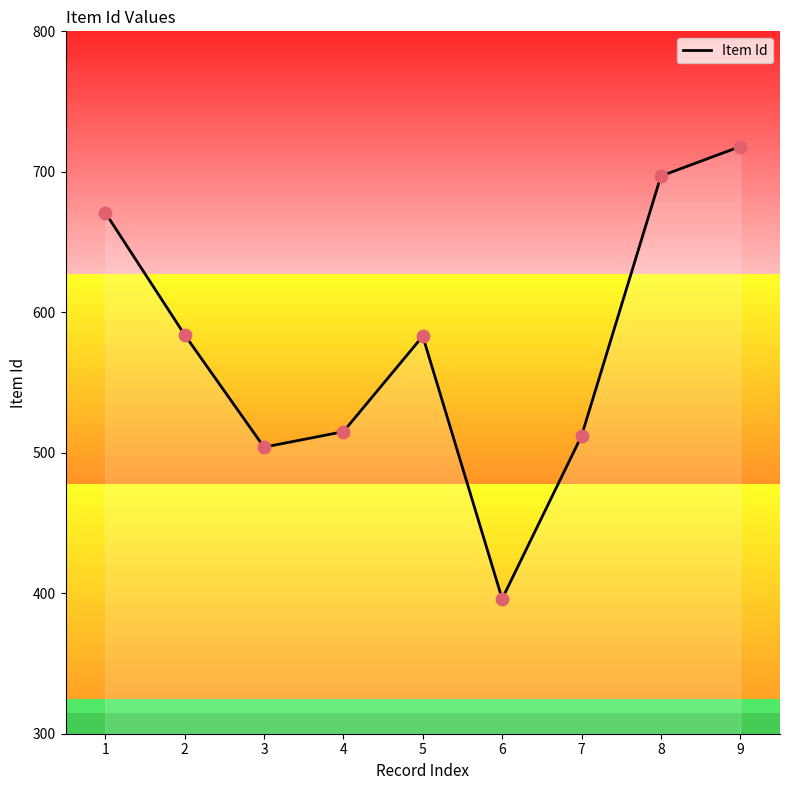

What is the ratio of the value at 9 to the value at 6?

1.8